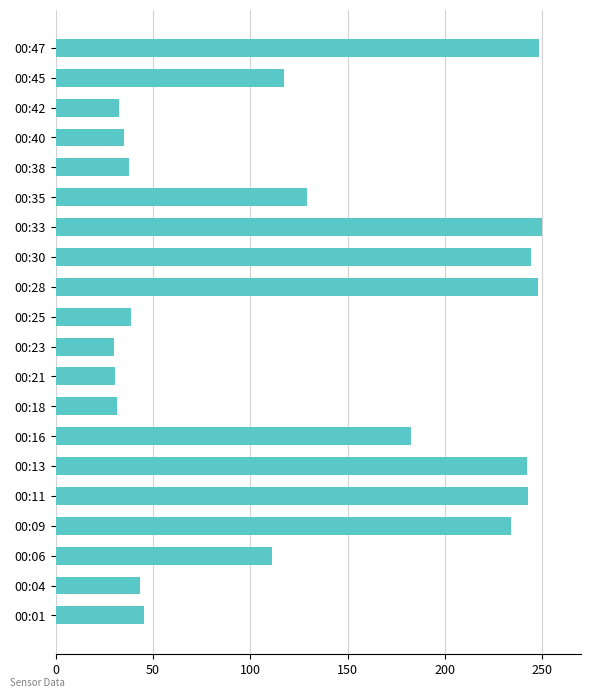

At which label is the value closest to 140?

00:35